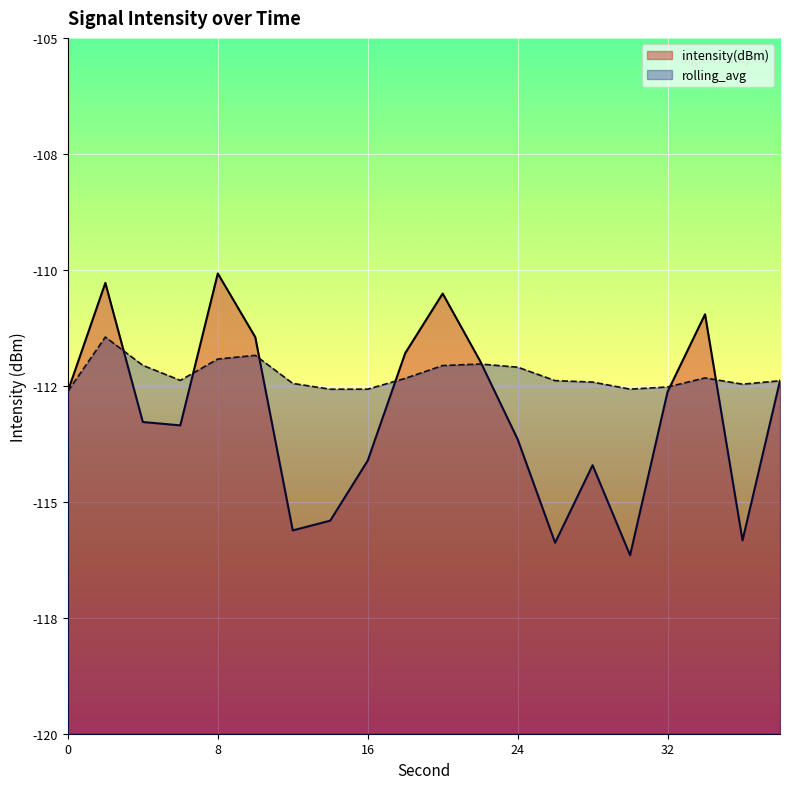

Which series ends up on top after the final intersection of intensity(dBm) and rolling_avg?

intensity(dBm)